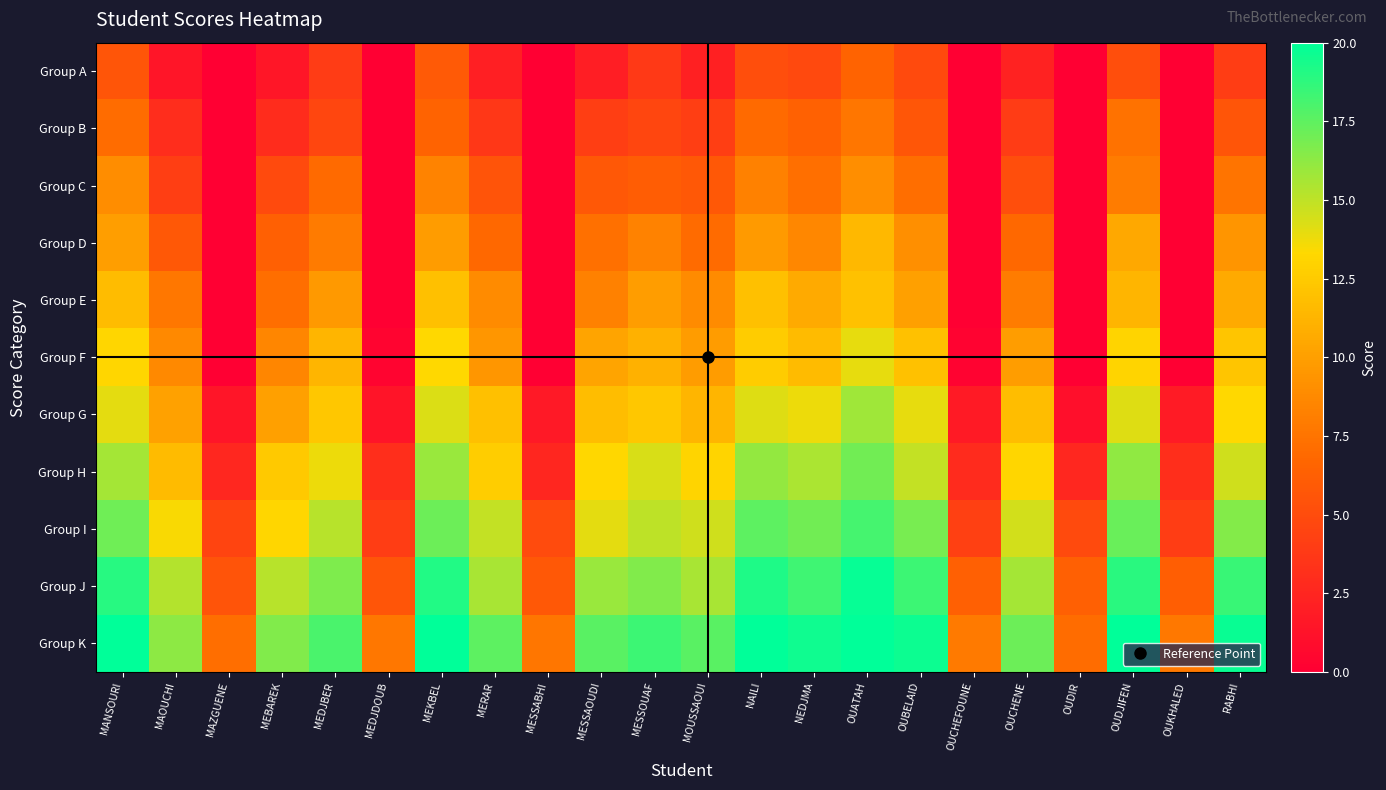

Which category has the highest value across all series?

MANSOURI